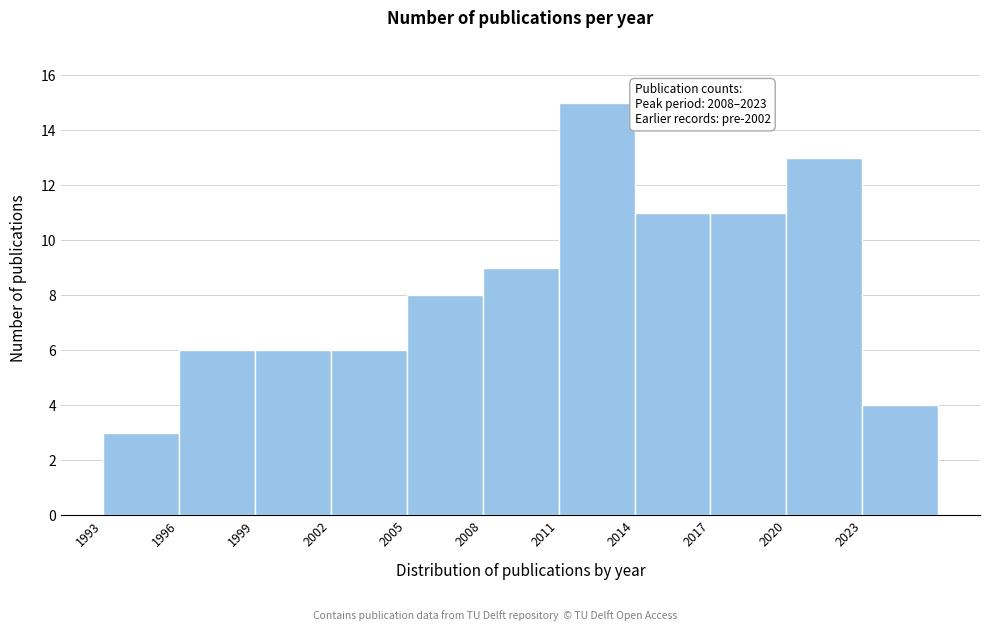

Over which range of the x-axis is the bar tallest?

2011 to 2014